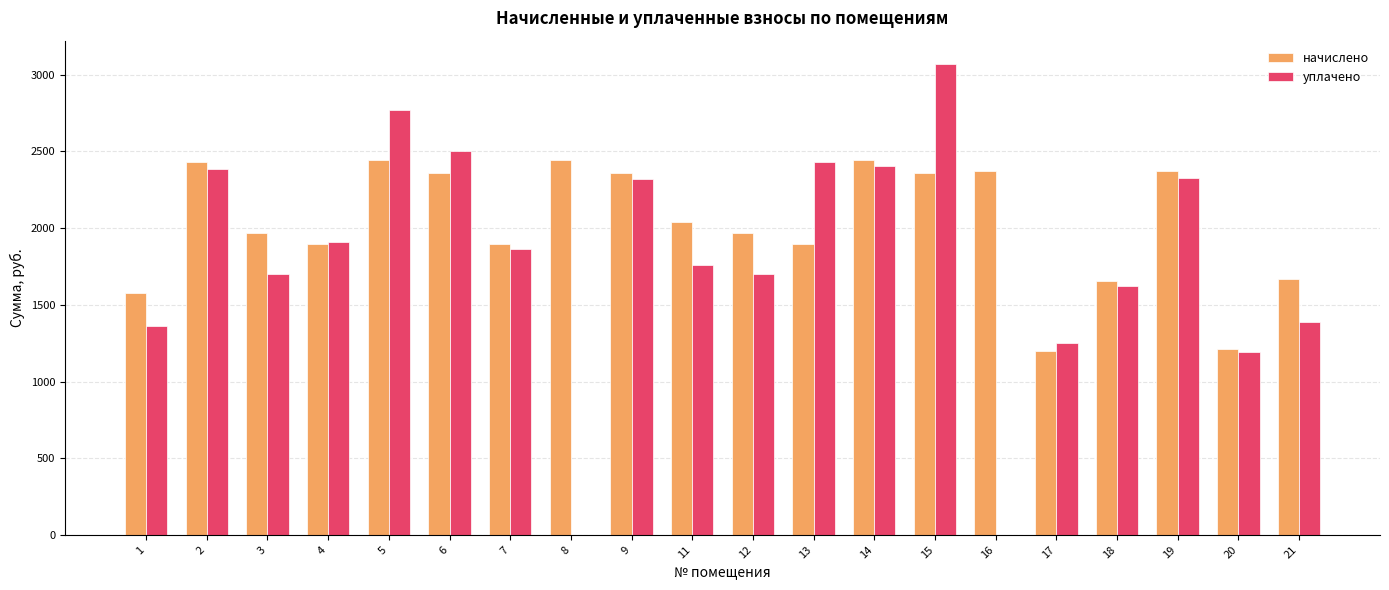

Between 15 and 18, which series saw the biggest shift?

уплачено